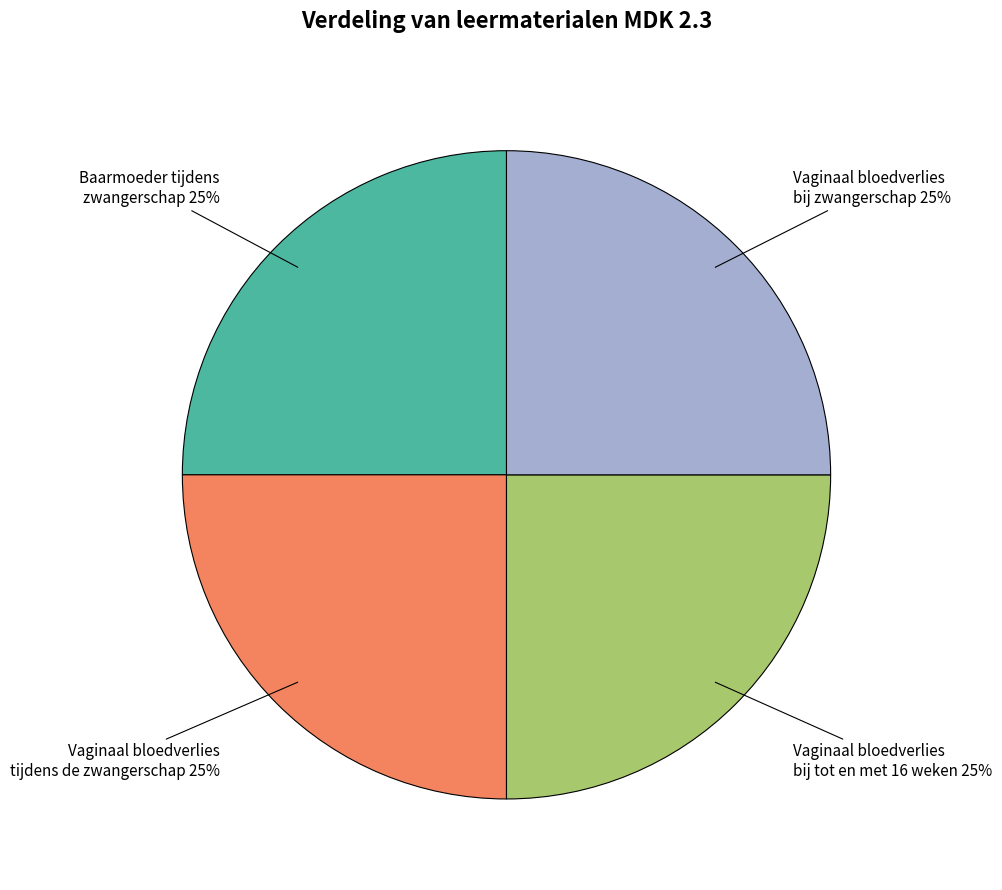

Approximately how many times larger is the value at Vaginaal bloedverlies bij tot en met 16 weken compared to Vaginaal bloedverlies bij zwangerschap?

1.0